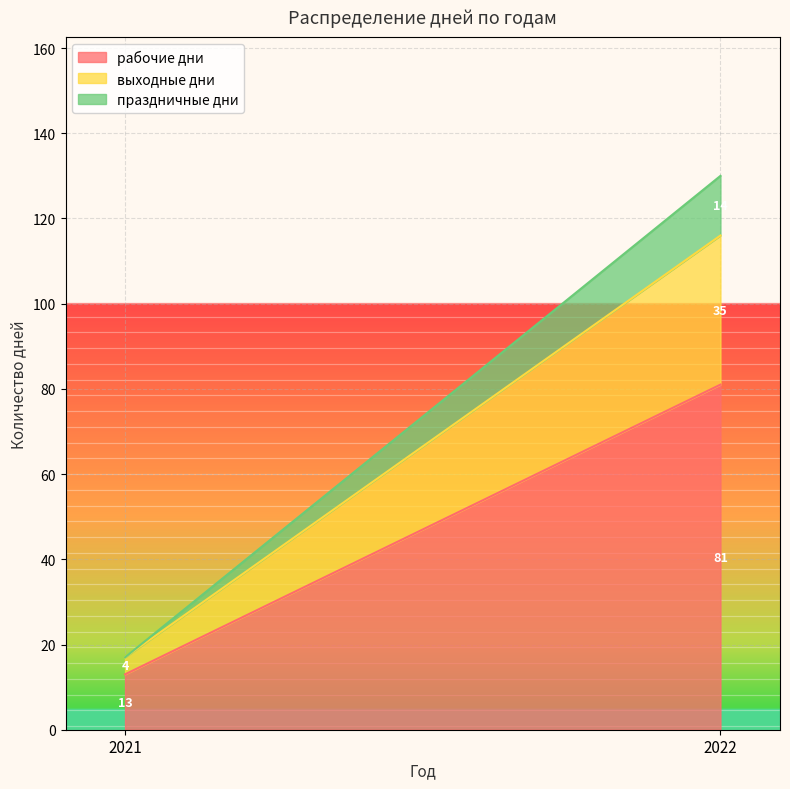

At how many categories does at least one series exceed 58?

1